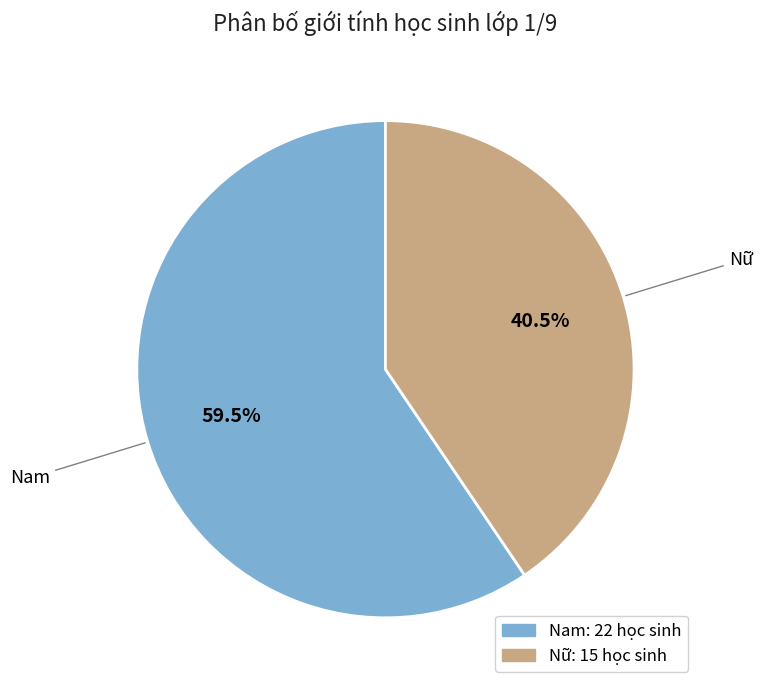

Combined, do Nam and Nữ account for over 50%?

Yes